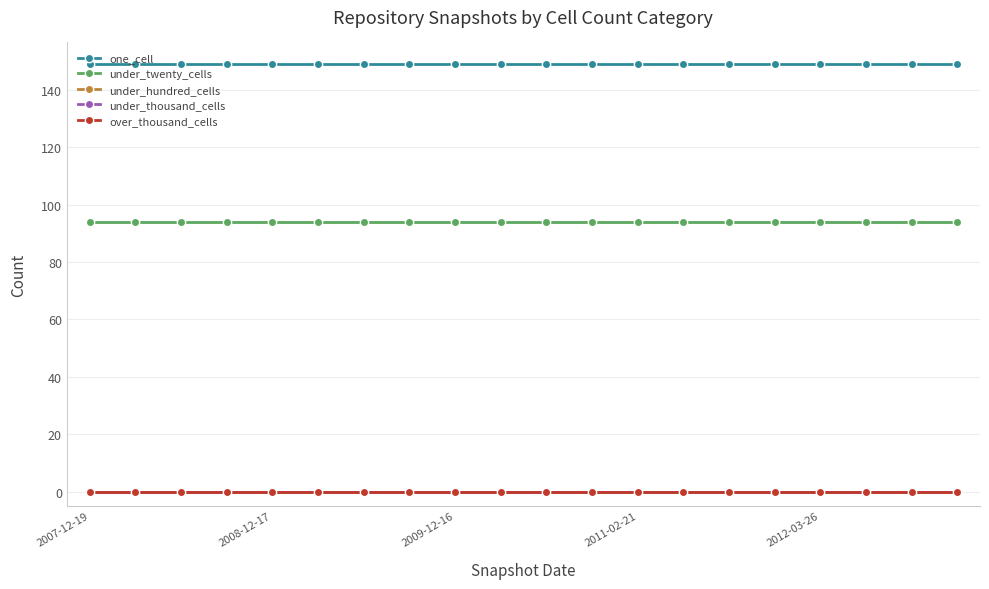

At which category is the sum across all series the highest?

2007-12-19